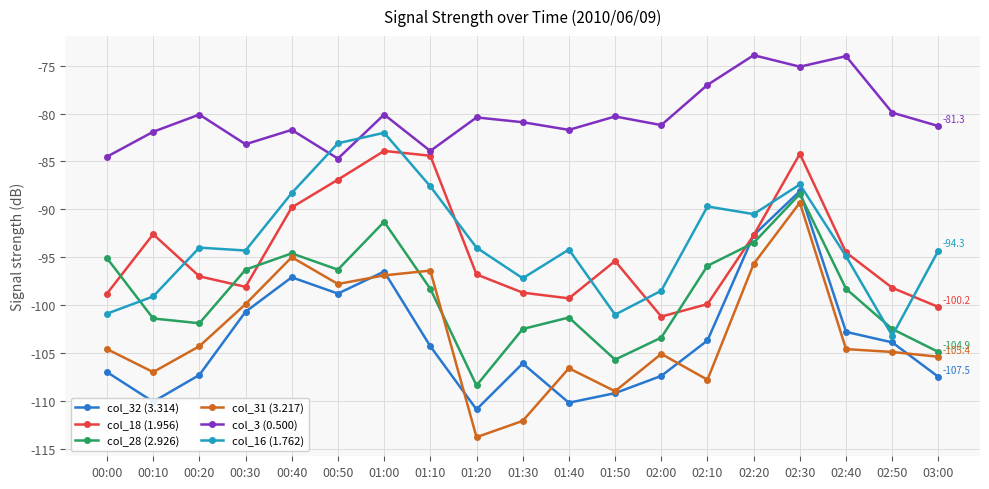

What are all the series names shown in the legend?

col_32 (3.314), col_18 (1.956), col_28 (2.926), col_31 (3.217), col_3 (0.500), col_16 (1.762)